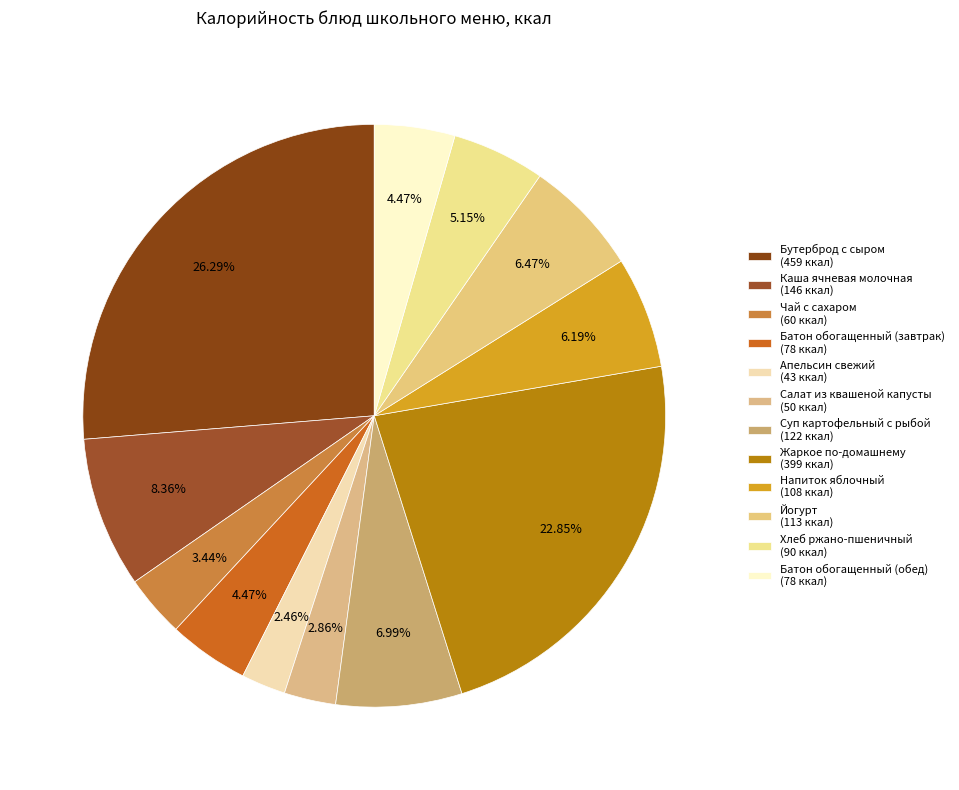

What is the change in value from Суп картофельный с рыбой to Жаркое по-домашнему?

+277